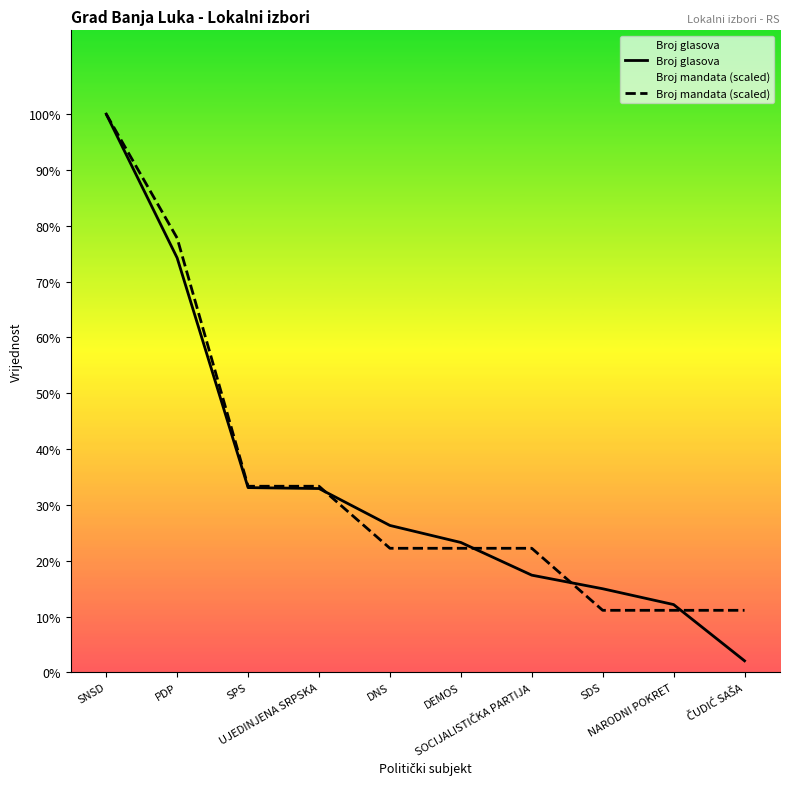

At which label does Broj glasova first exceed 6790?

SNSD